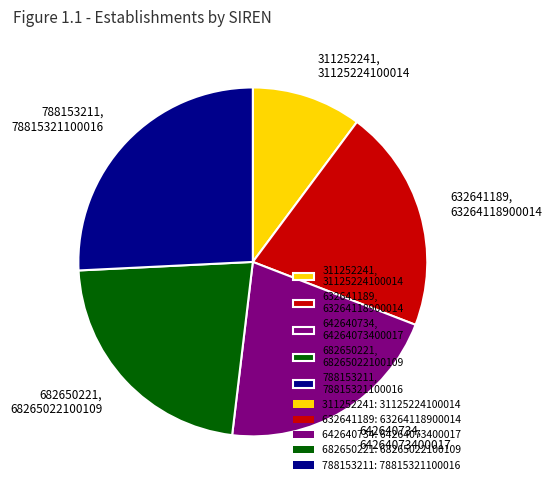

What is the smallest slice in the pie chart?

311252241